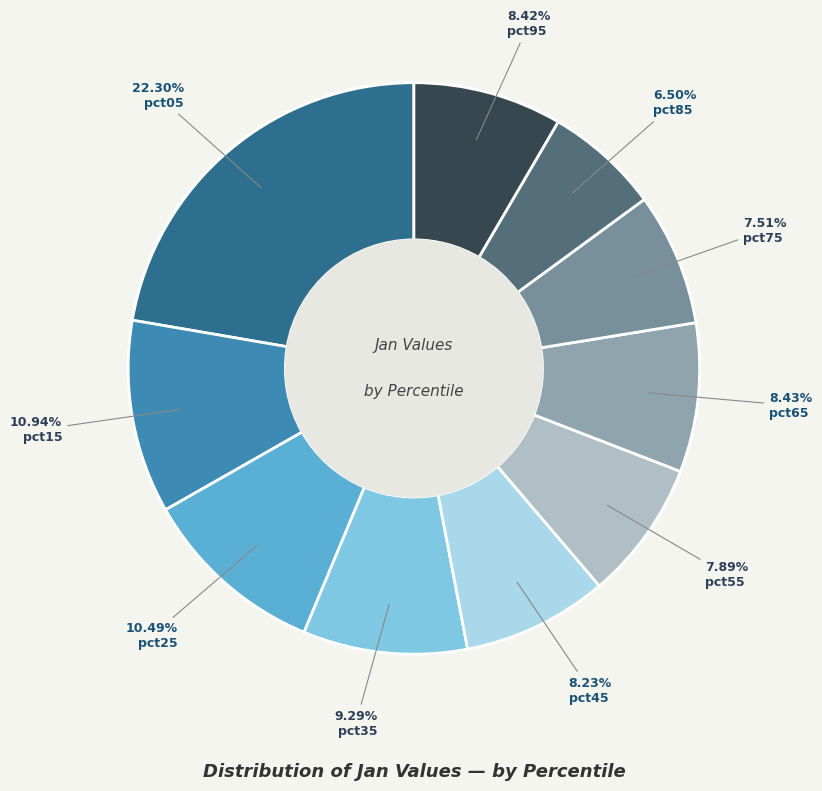

What is the total percentage of pct25 and pct85?

17.0%